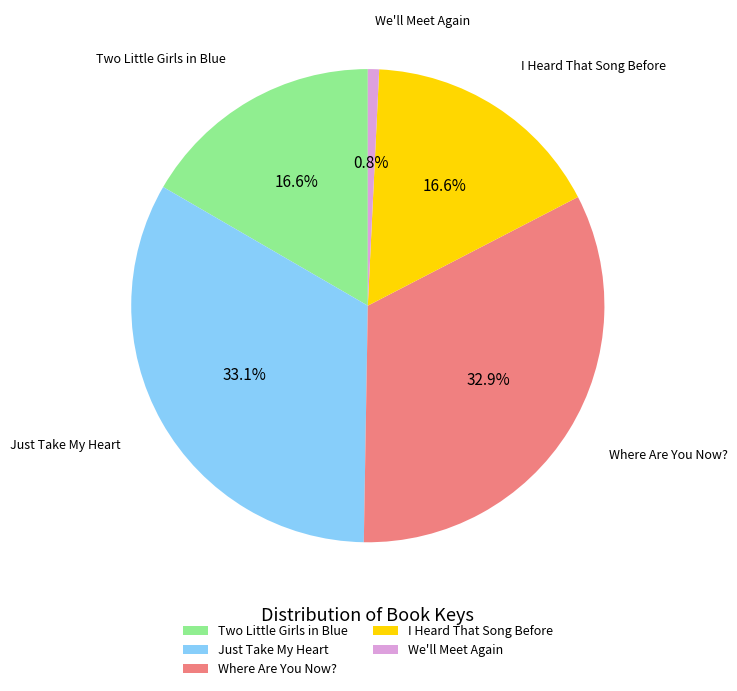

To the nearest percent, what portion does Where Are You Now? represent?

33%